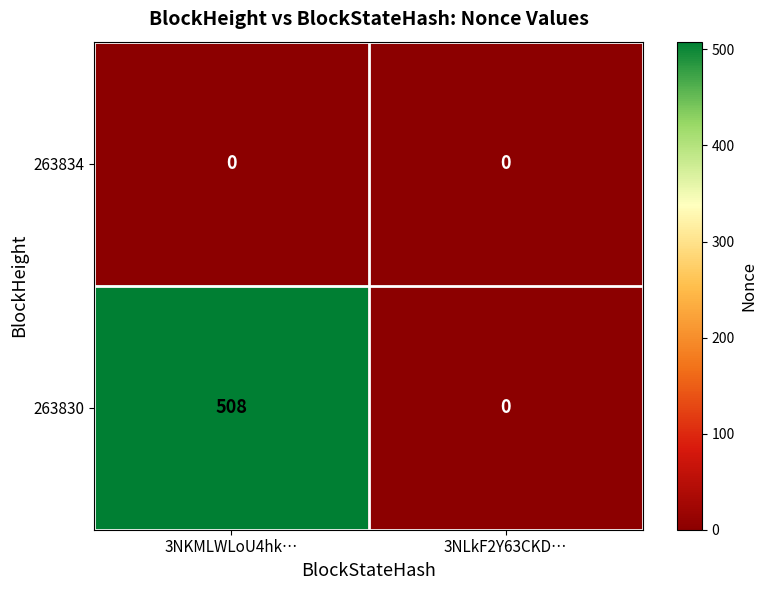

What is the maximum value shown in the chart?

508